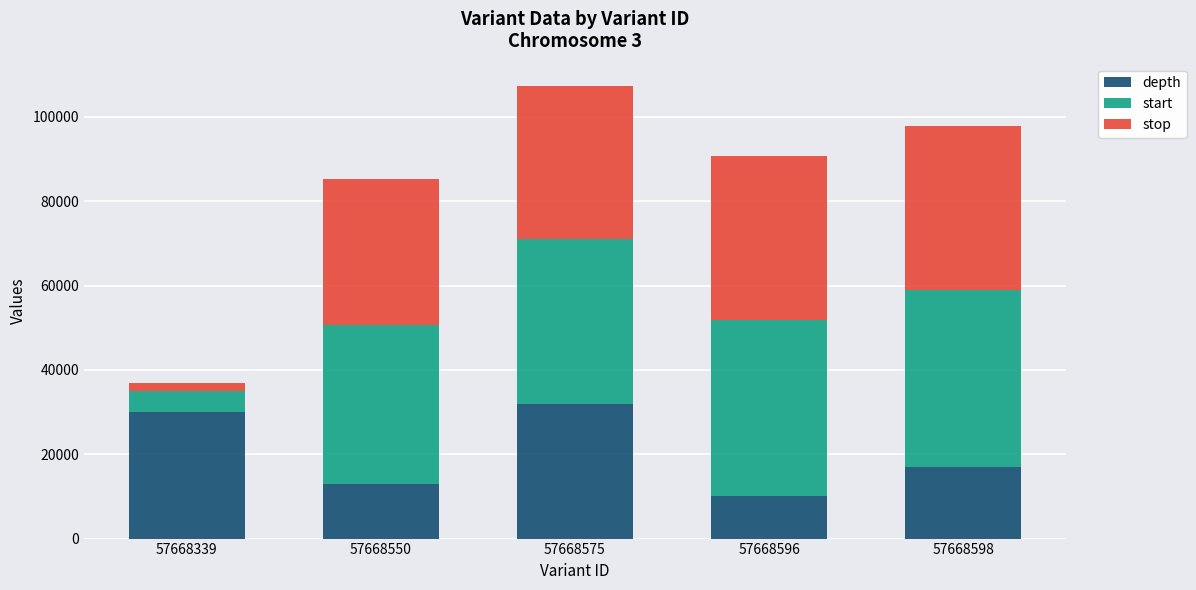

Where does the depth series first go above 17000?

57668339